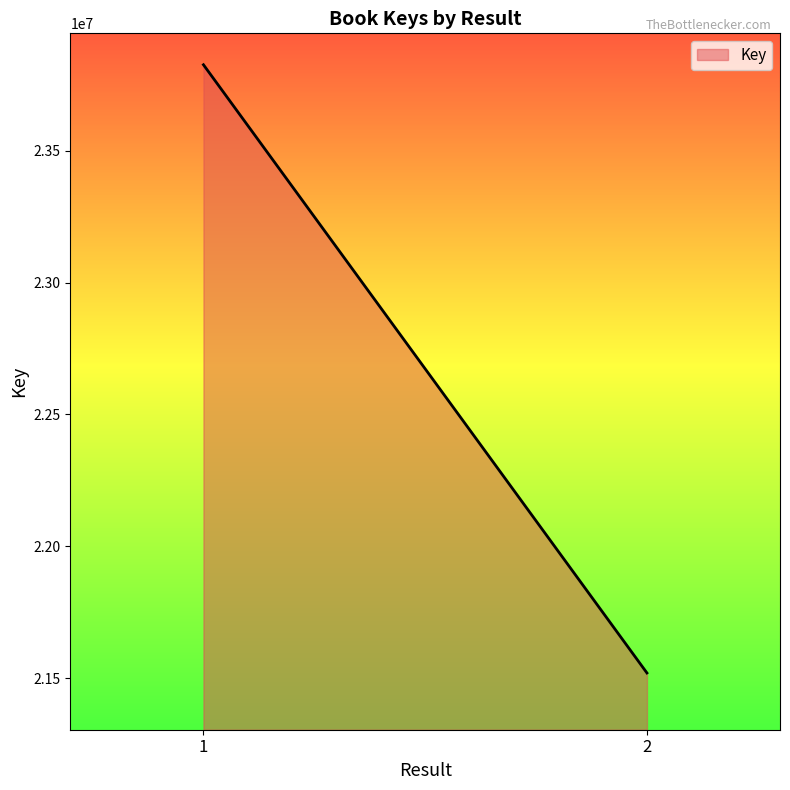

Approximately how many times larger is the value at 2 compared to 1?

0.9